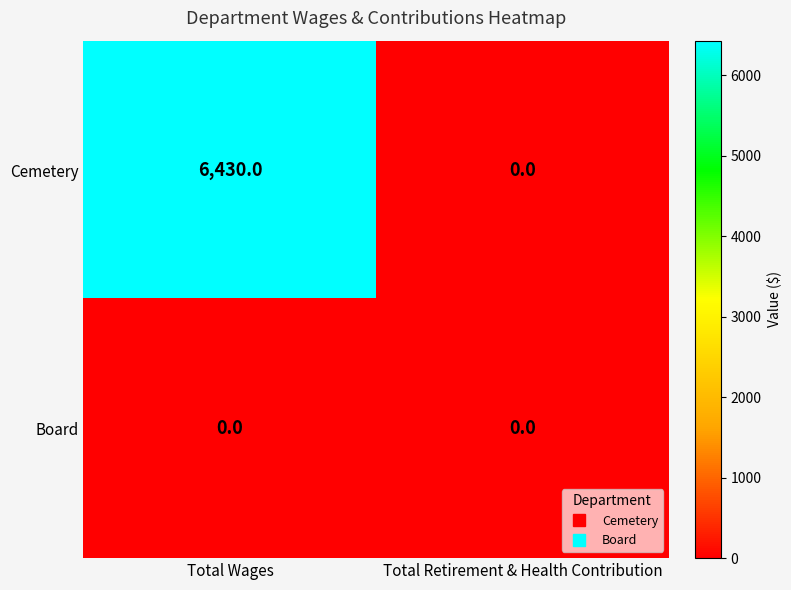

Which series changed the most between Total Wages and Total Retirement & Health Contribution?

Cemetery